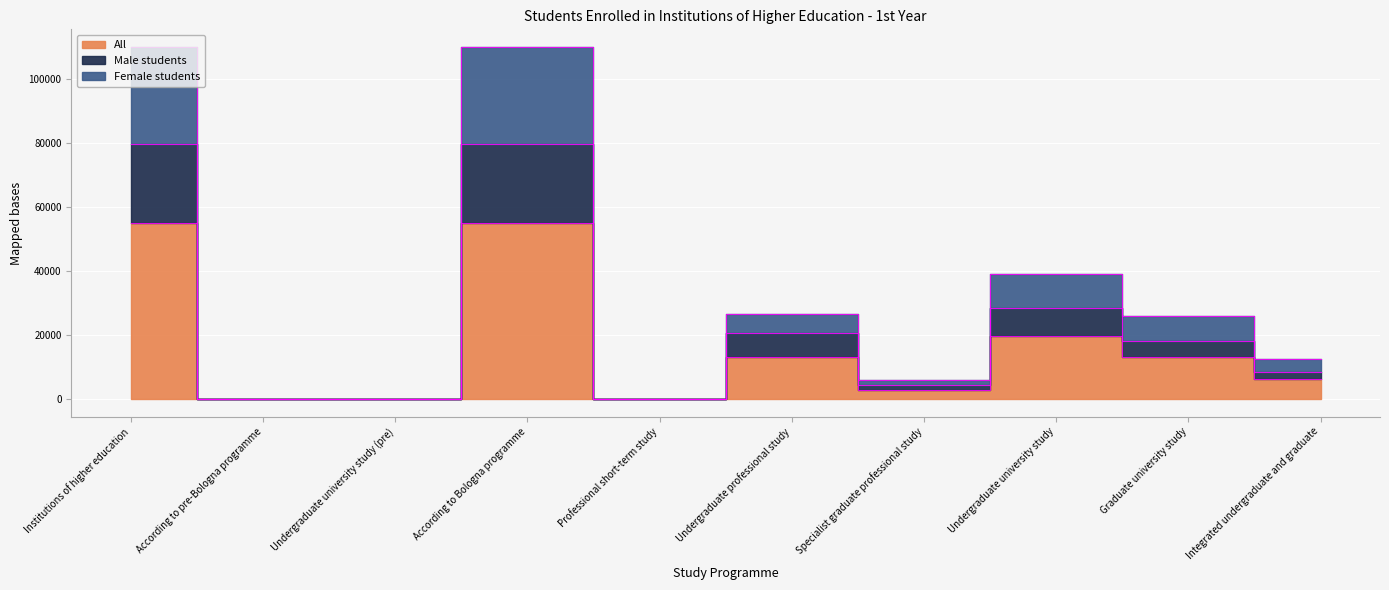

What is the label of the 5th point from the left?

Professional short-term study